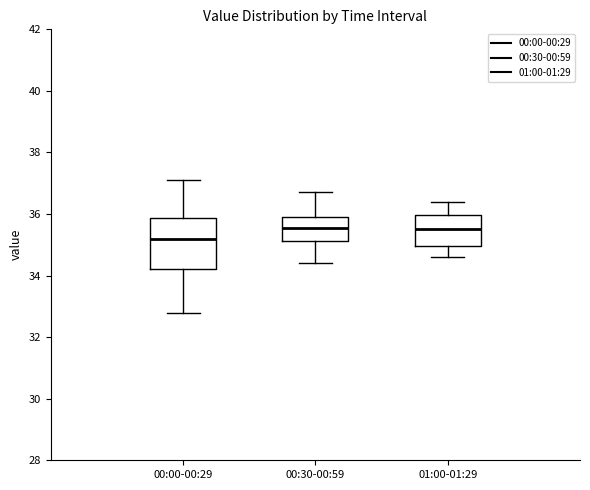

Reading left to right, transcribe this box plot: for each box, give where its median line is, the range the box spans, and where its two whiskers end, as read against the y-axis. The values are not printed on the chart, so give them approximately, as read against the axis.

00:00-00:29: median 35.2, box 34.2 to 35.8, whiskers 32.8 to 37.2
00:30-00:59: median 35.6, box 35.2 to 36.0, whiskers 34.4 to 36.8
01:00-01:29: median 35.6, box 35.0 to 36.0, whiskers 34.6 to 36.4